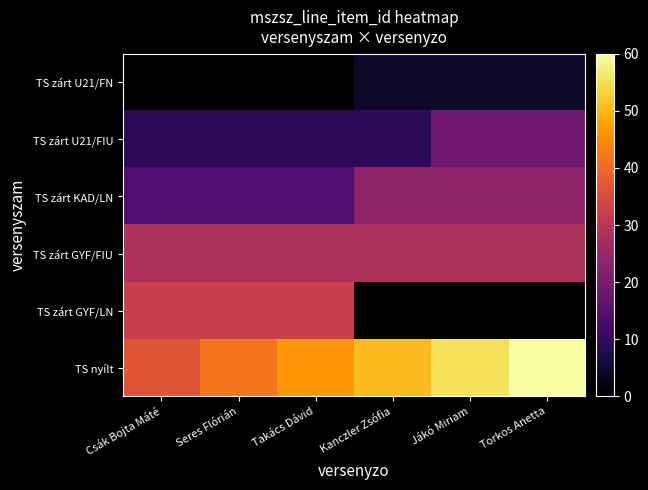

What is the sum of the TS nyílt values at Takács Dávid and Csák Bojta Máté?

83.1